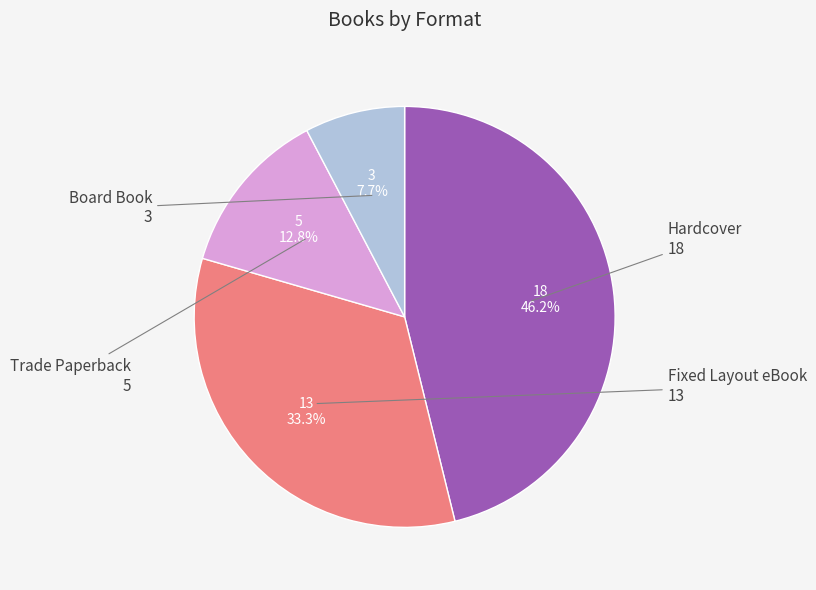

How many slices are in this pie chart?

4